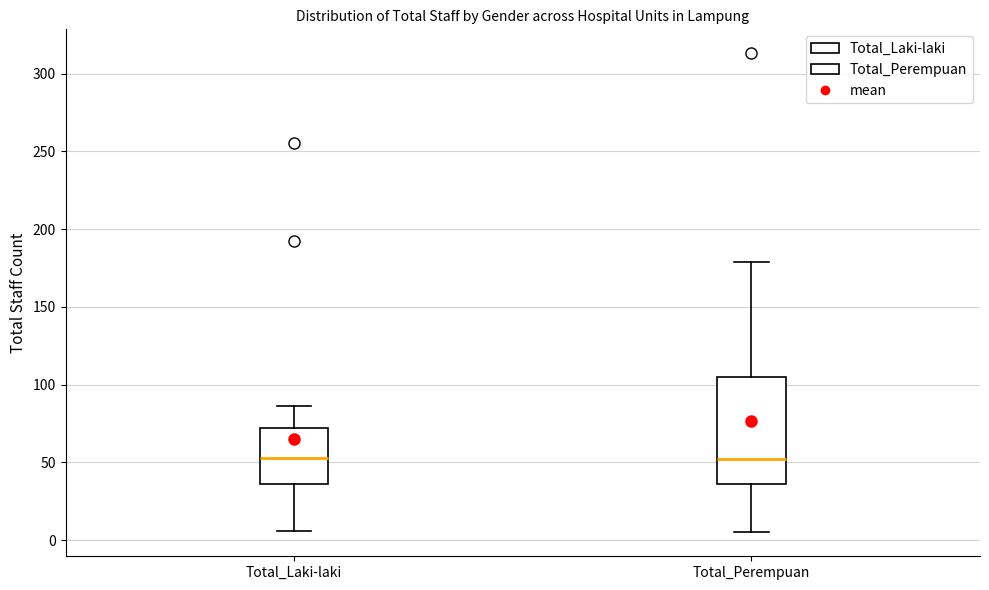

Where does the upper whisker of the box for Total_Perempuan end on the y-axis? The values are not printed on the chart, so give them approximately, as read against the axis.

180